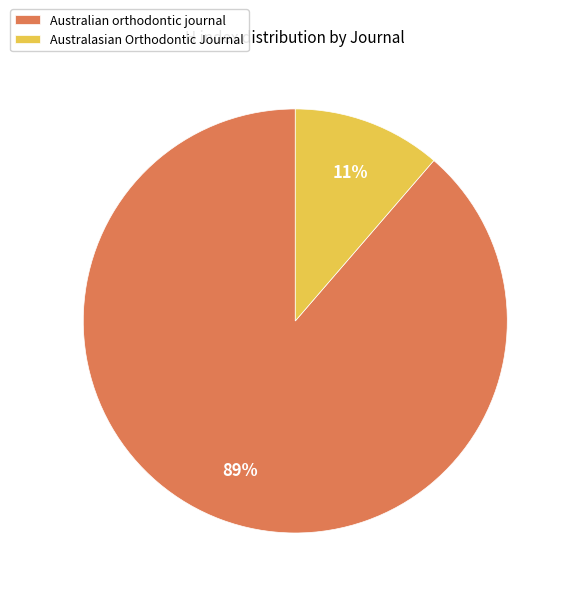

Does Australasian Orthodontic Journal represent more than half of the total?

No